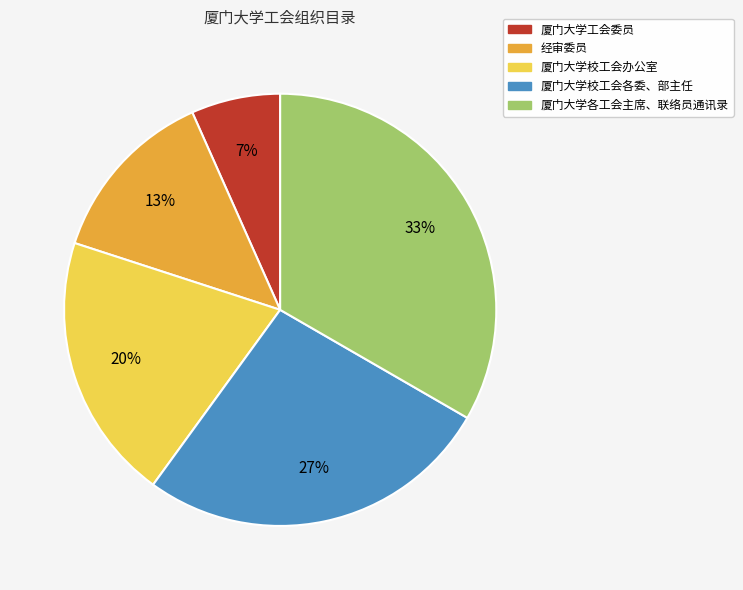

What is the smallest slice in the pie chart?

厦门大学工会委员